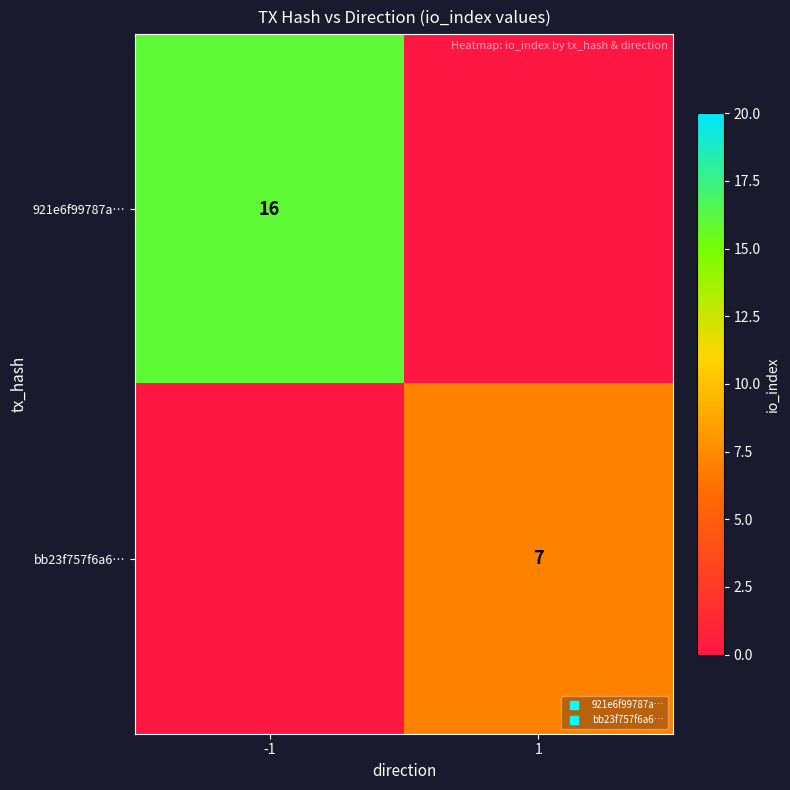

At which category is the sum across all series the highest?

-1